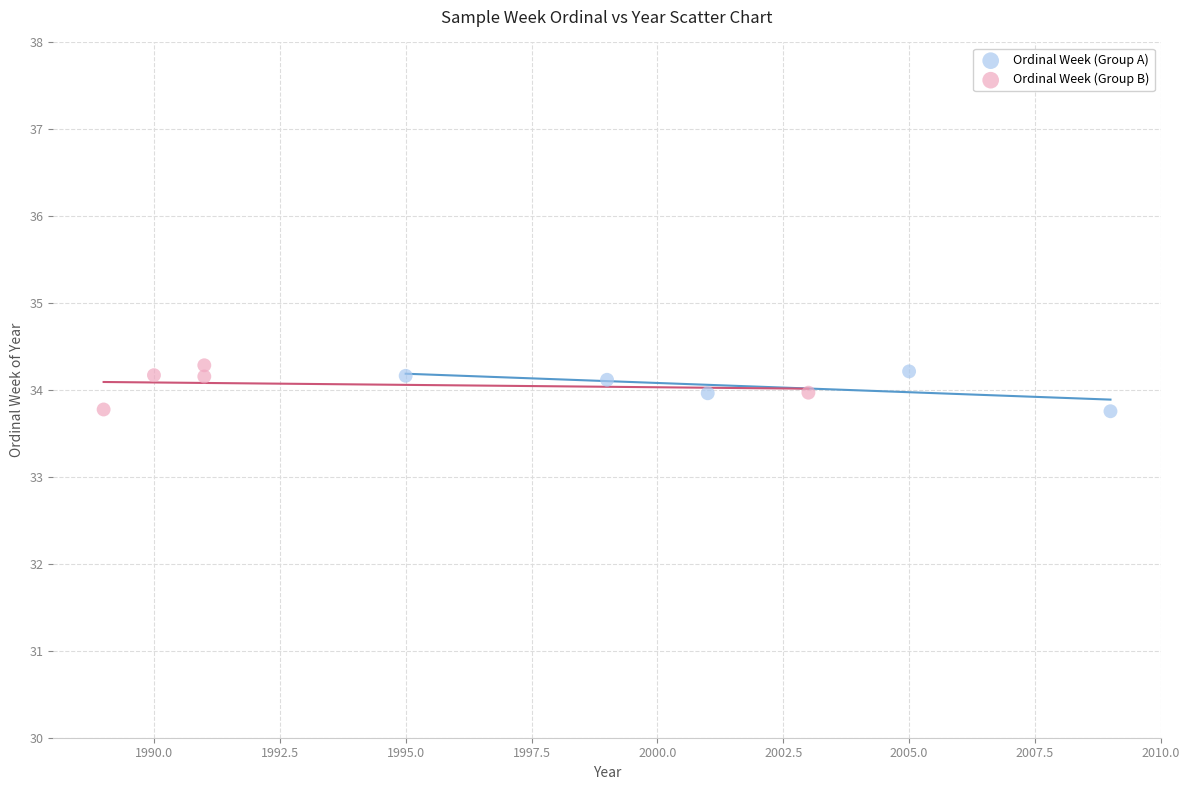

What are all the series names shown in the legend?

Ordinal Week (Group A), Ordinal Week (Group B)